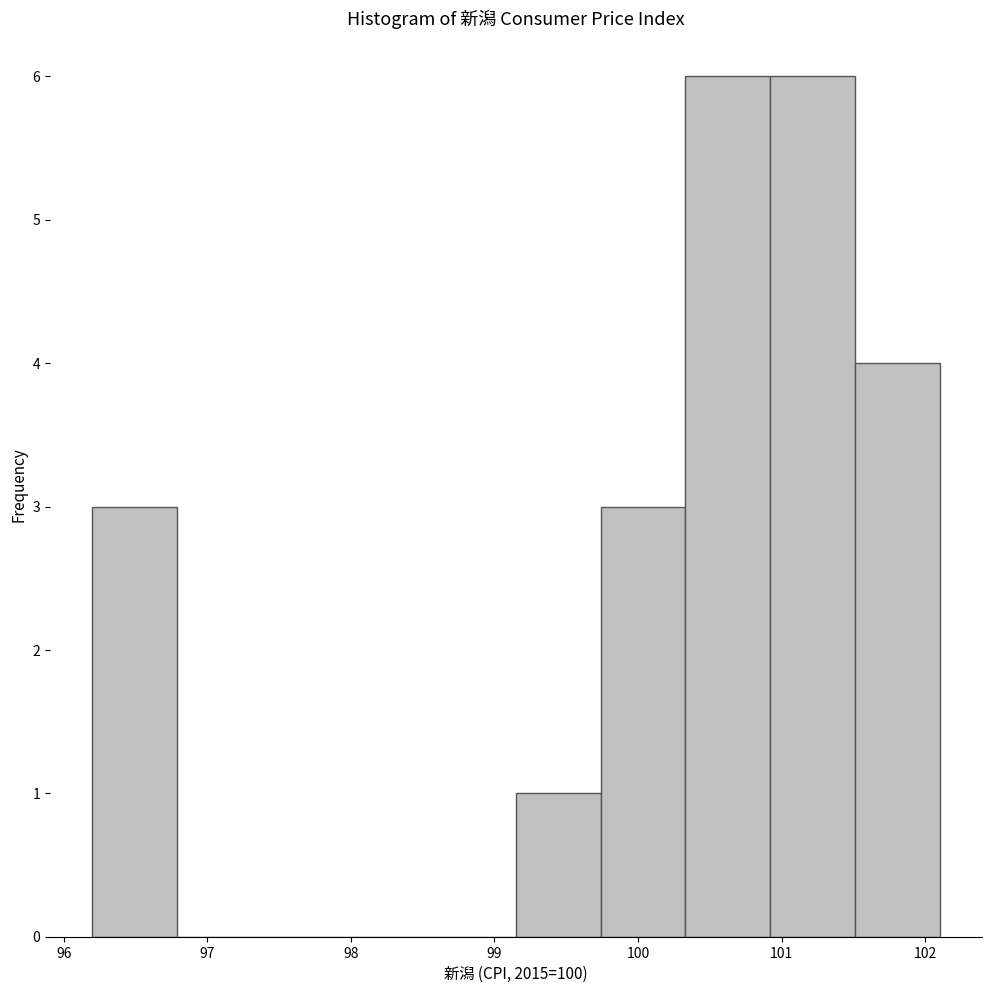

What is the height of the bar covering 99.15 to 99.74 on the x-axis? Neither the bar edges nor the heights are printed on the chart, so give them approximately, as read against the axes.

1